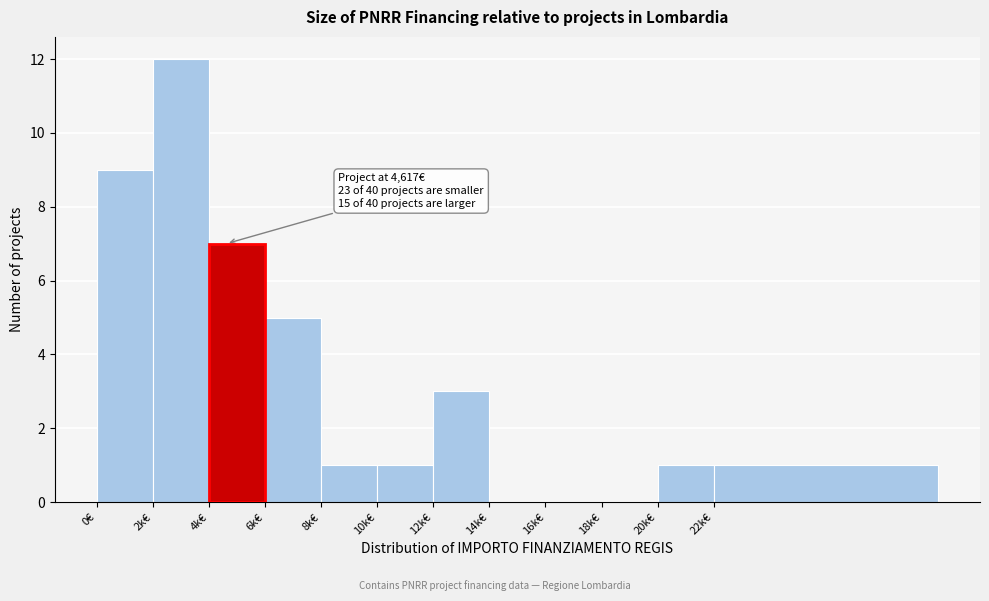

Reading left to right, list all the values displayed in this chart.

0€=9	2k€=12	4k€=7	6k€=5	8k€=1	10k€=1	12k€=3	14k€=0	16k€=0	18k€=0	20k€=1	22k€=1